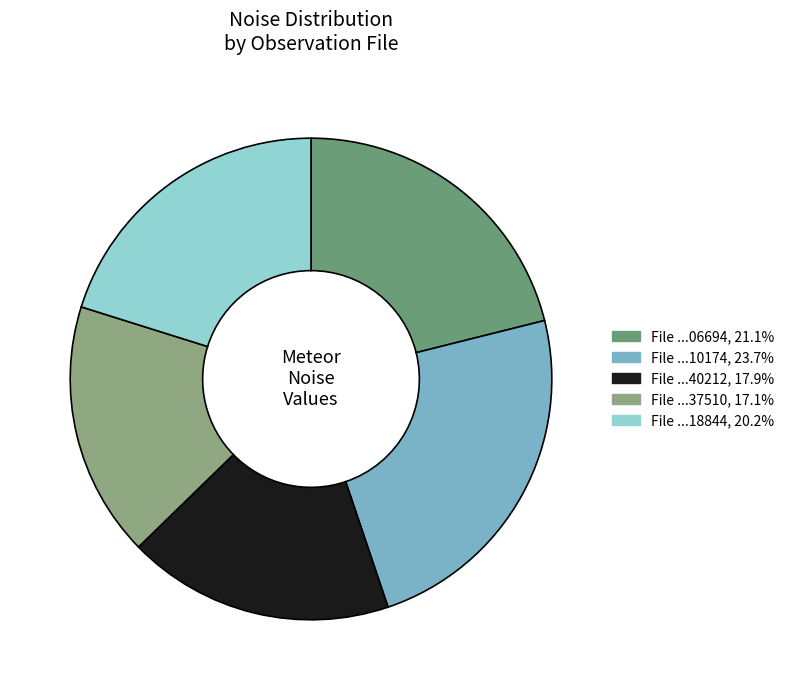

Does any single category account for the majority?

No